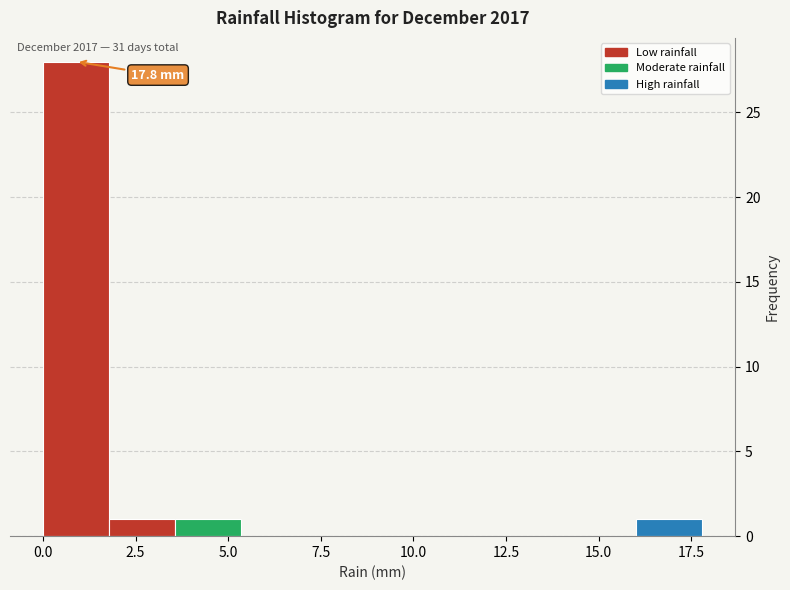

Around what value on the x-axis is the tallest bar? Give the approximate position of its centre, as read against the axis.

1.0